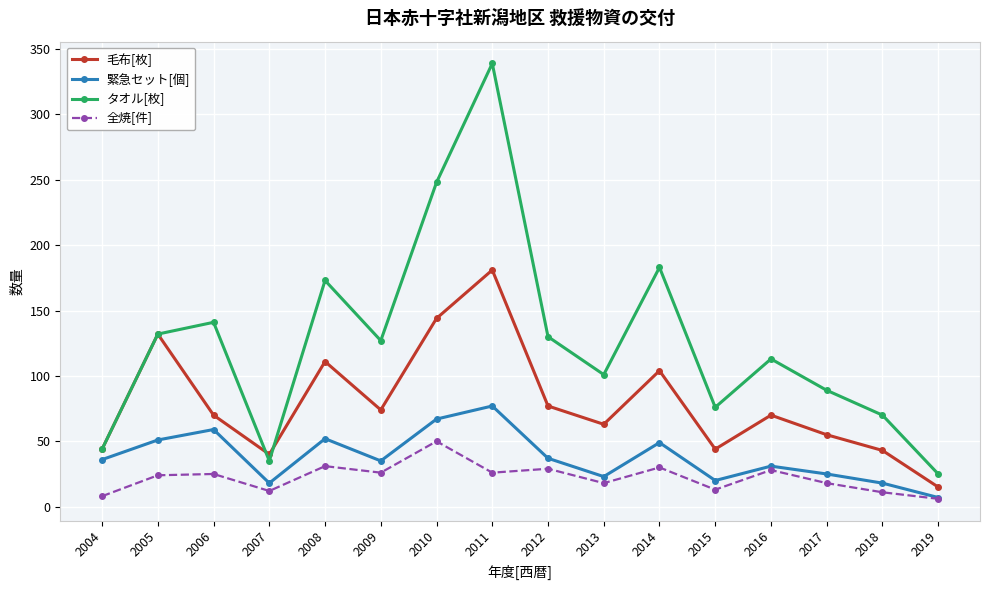

True or false: 毛布[枚] and 緊急セット[個] cross at least once.

False